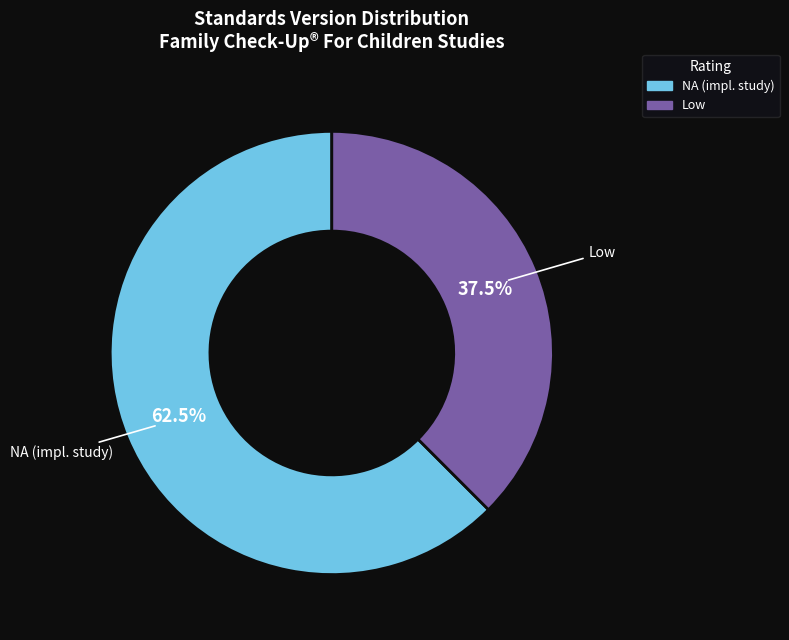

How many segments does this pie chart have?

2